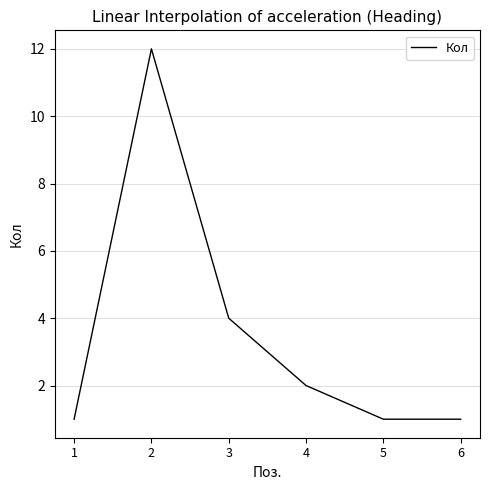

The value at 5 is 1. True or false?

True